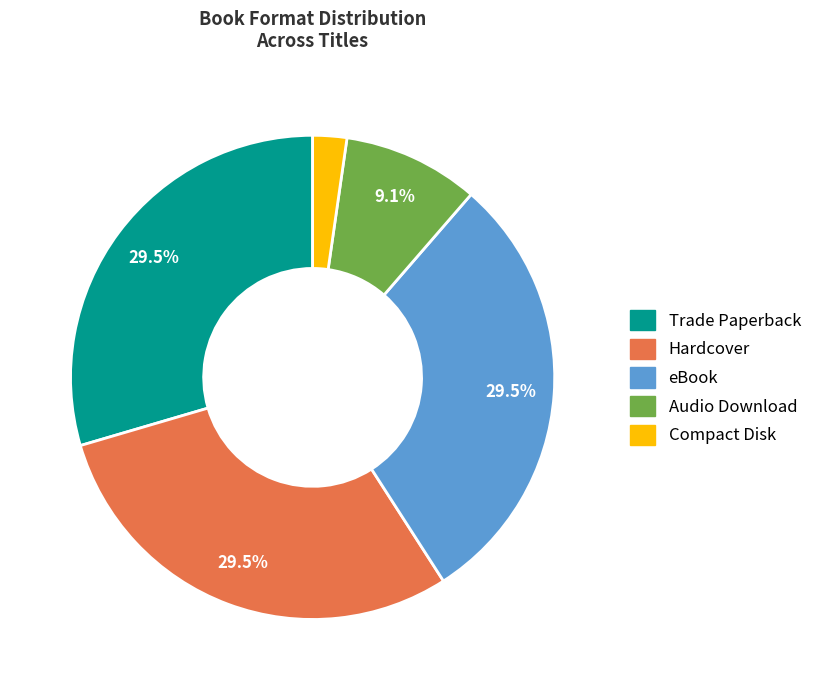

Combined, do Compact Disk and Hardcover account for over 50%?

No